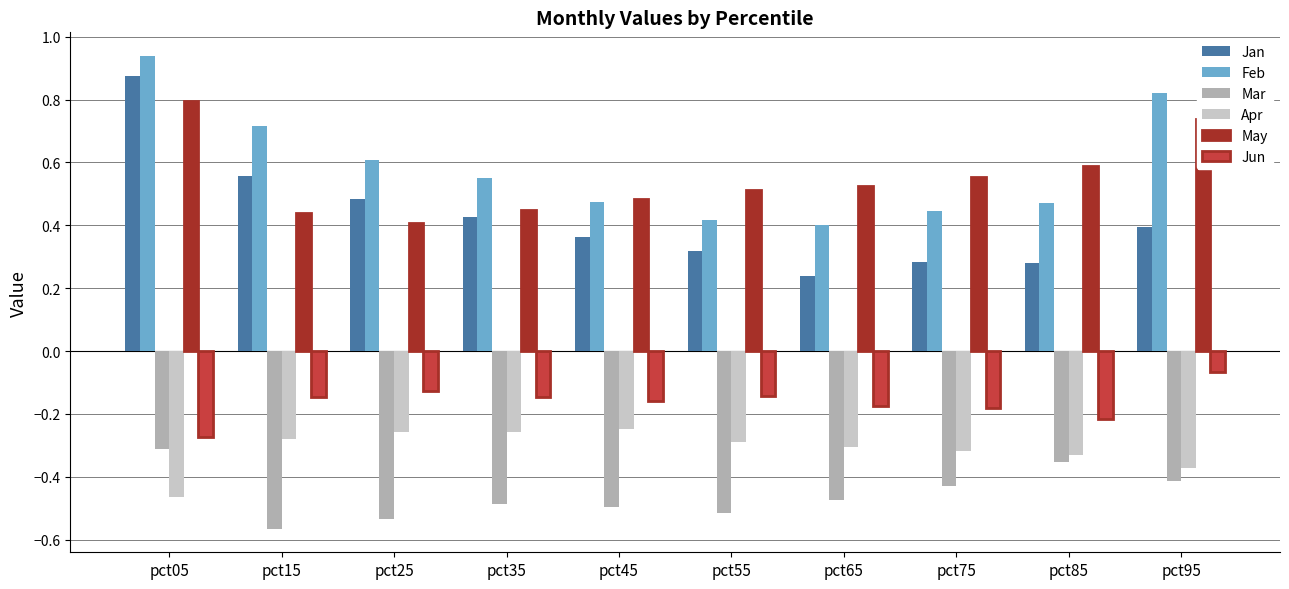

Is it true that Jun equals -0.2 at pct15?

False